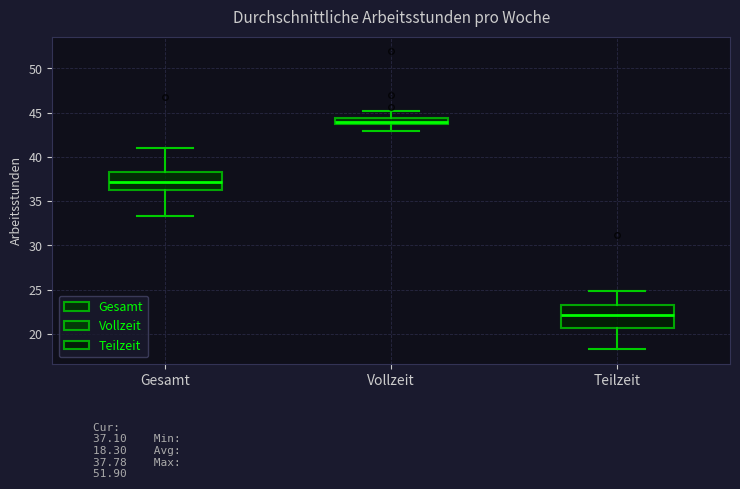

Which box has the highest median line?

Vollzeit